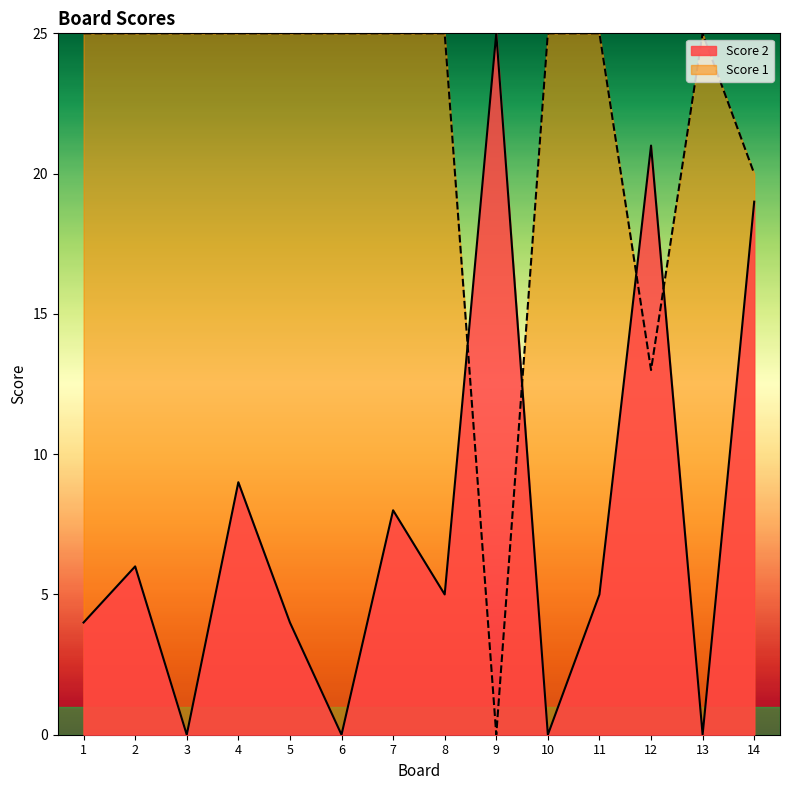

The Score 1 series shows 13 at 12. True or false?

True